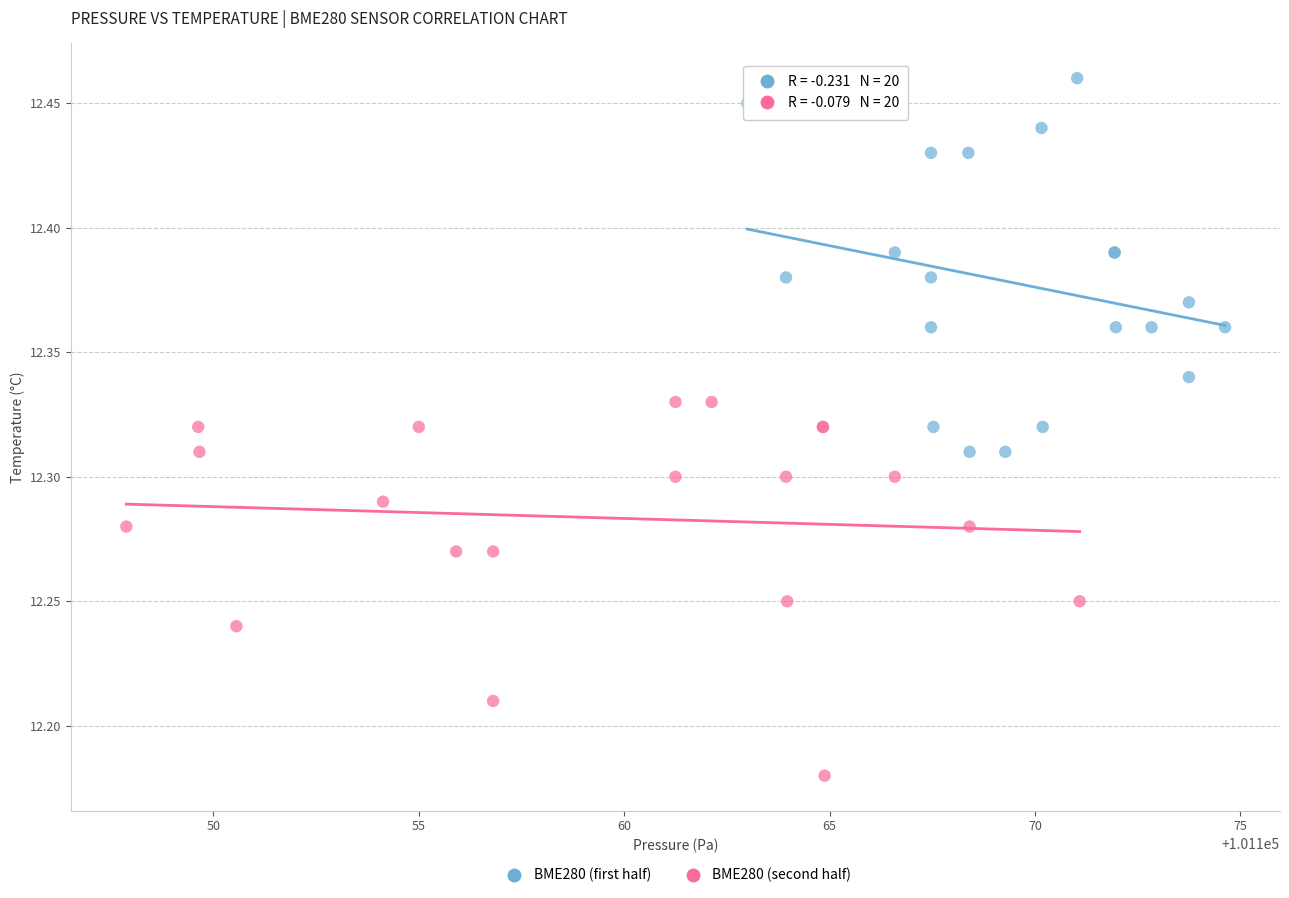

Which series reaches the maximum Y coordinate?

BME280 (first half)